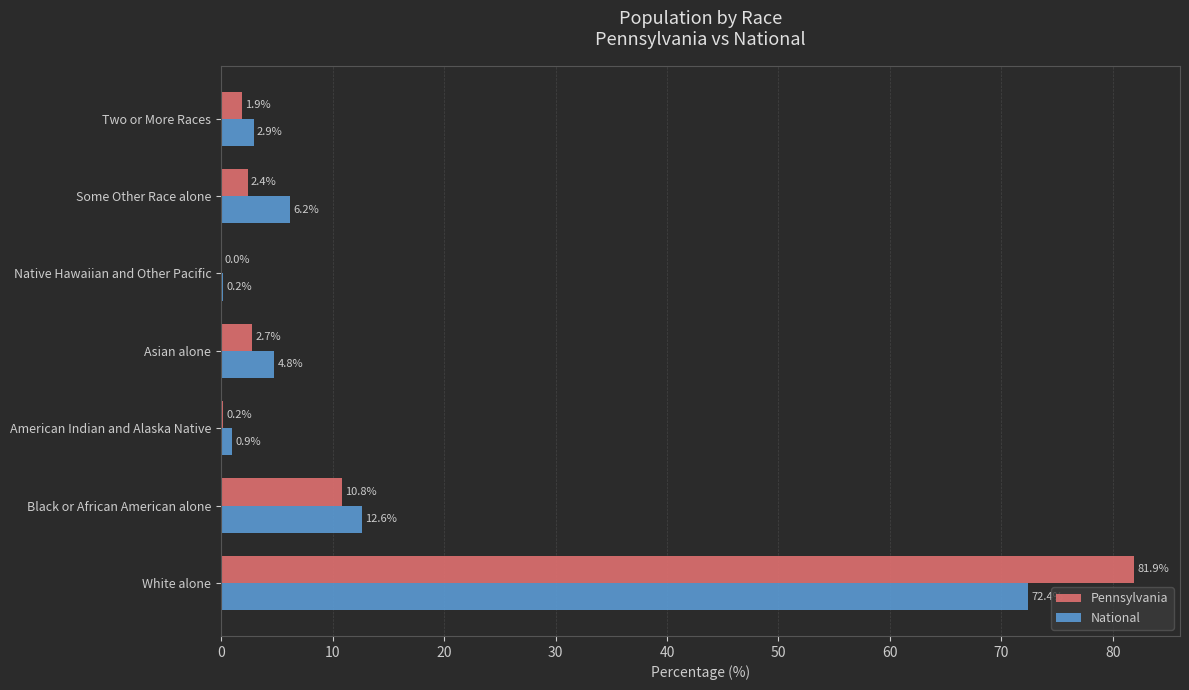

What is the greatest value displayed?

81.9